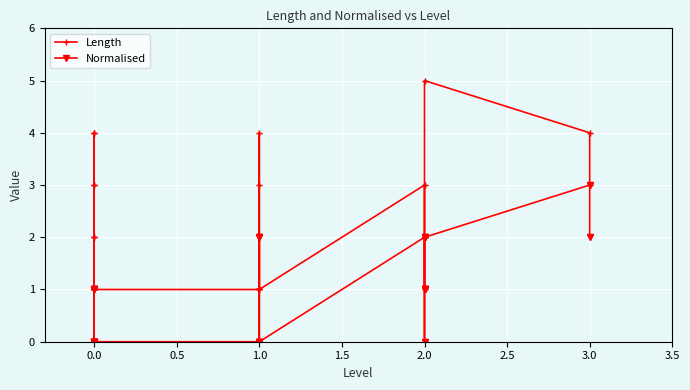

At how many categories does at least one series exceed 4?

1